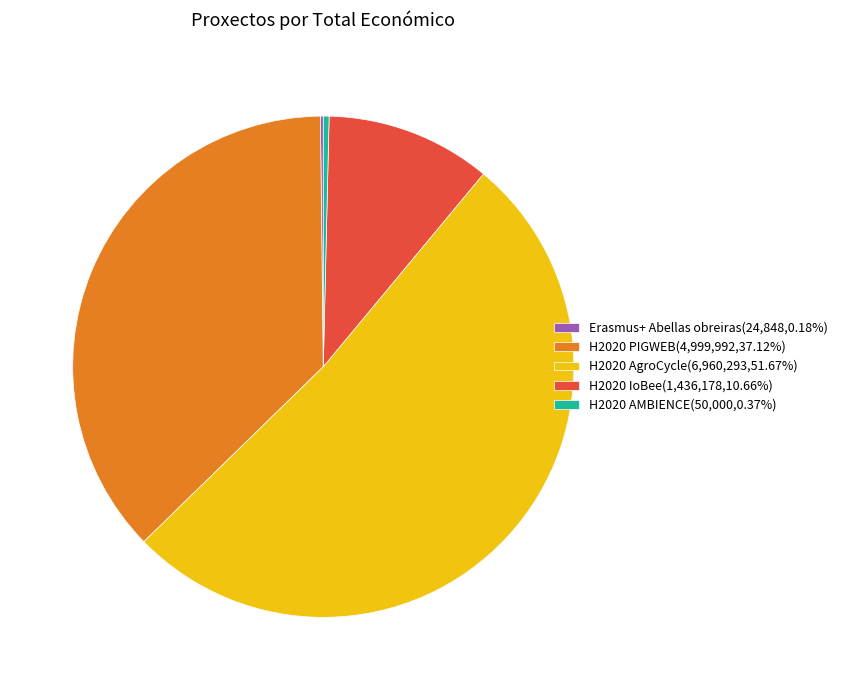

True or false: H2020 PIGWEB accounts for 42% of the total.

False